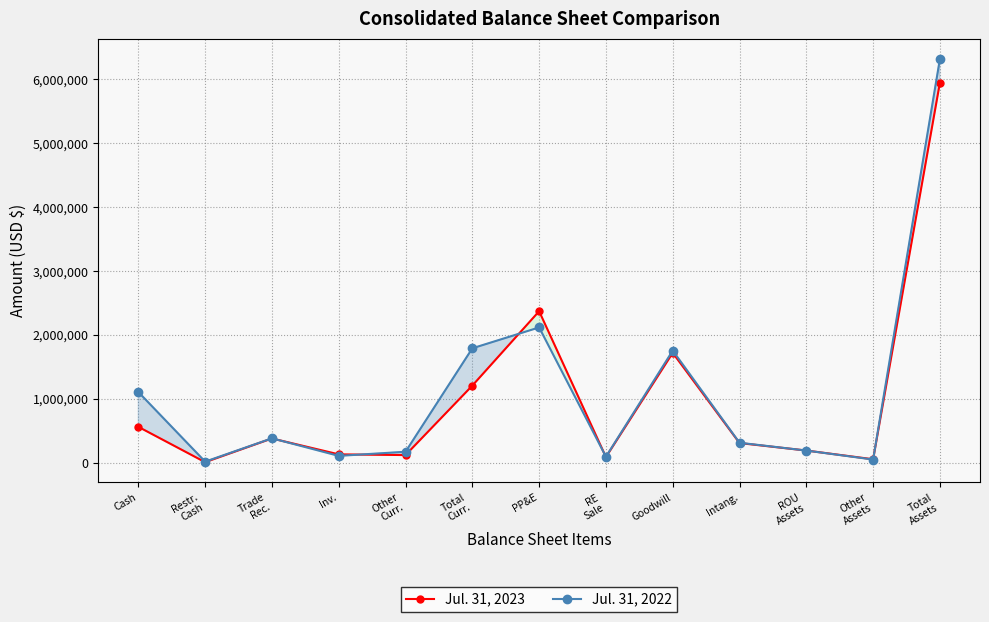

What is the minimum value for Jul. 31, 2023?

10118